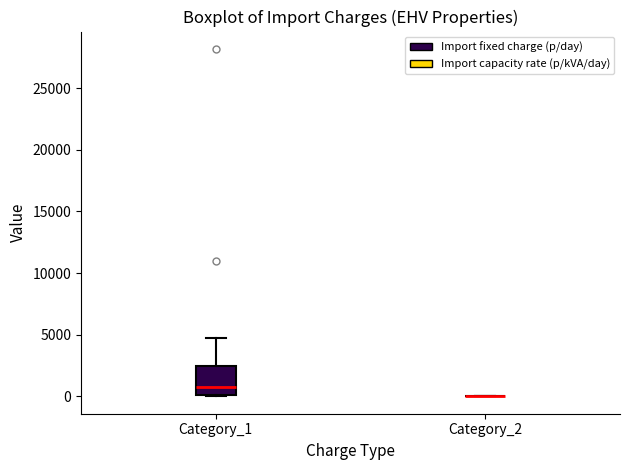

Comparing the boxes themselves (not the whiskers), which one is the tallest?

Category_1